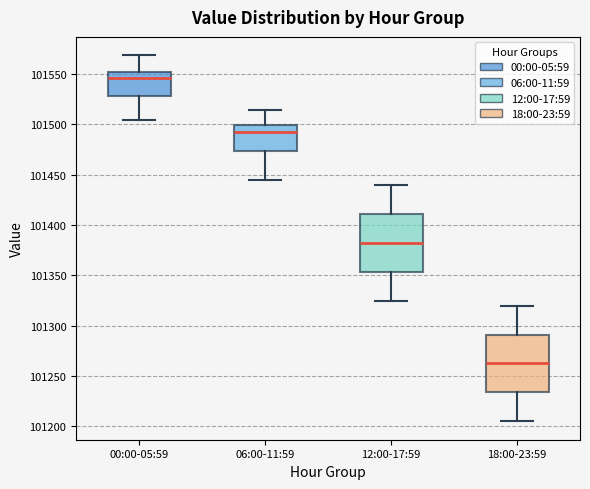

Which box has the highest median line?

00:00-05:59